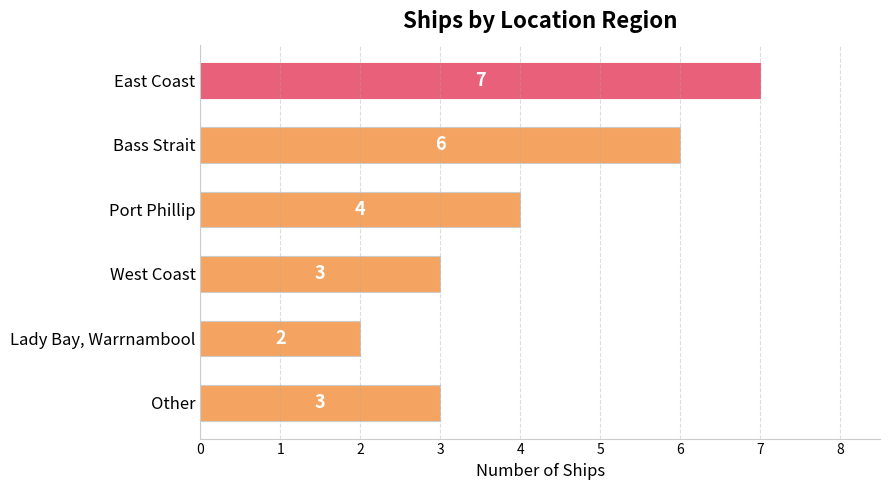

What is the average value?

4